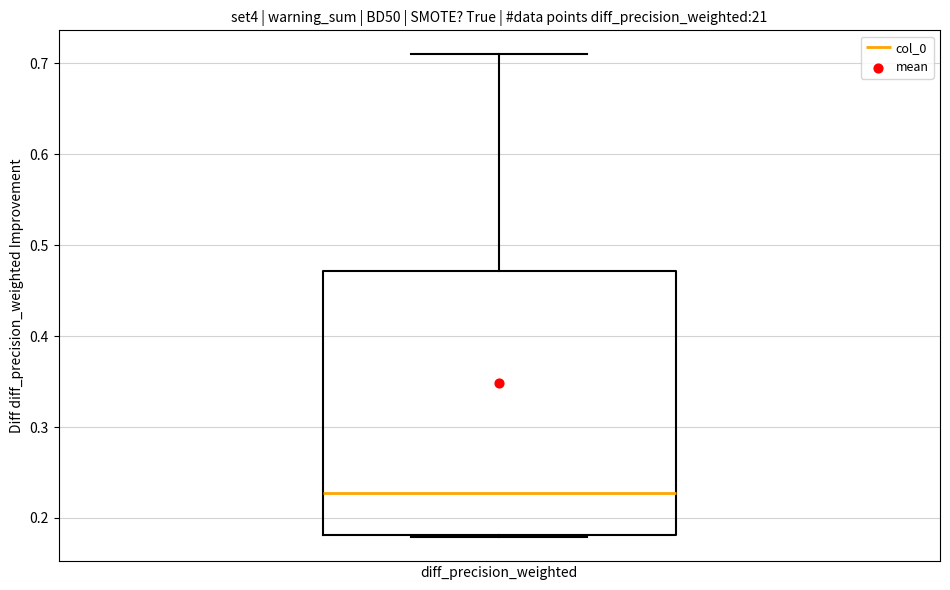

Read this box plot against the y-axis: the position of the median line, the range covered by the box, and the ends of both whiskers. The values are not printed on the chart, so give them approximately, as read against the axis.

median 0.23, box 0.18 to 0.47, whiskers 0.18 to 0.71